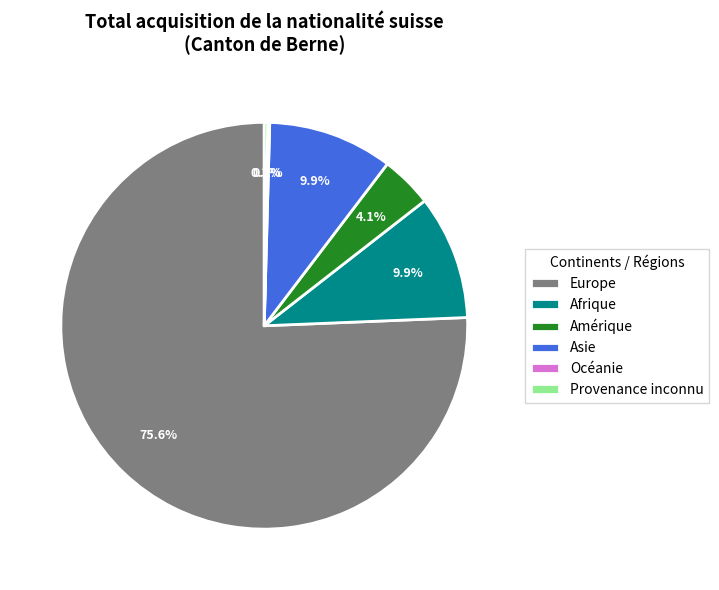

Does Europe account for over 50% of the chart?

Yes